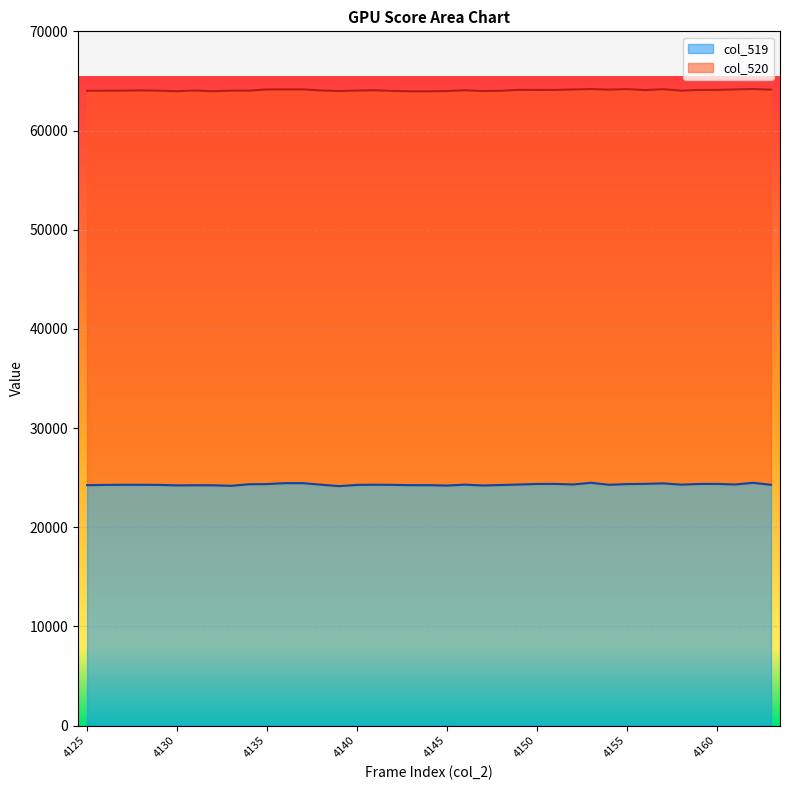

Between 4146 and 4129, which is larger?

4146